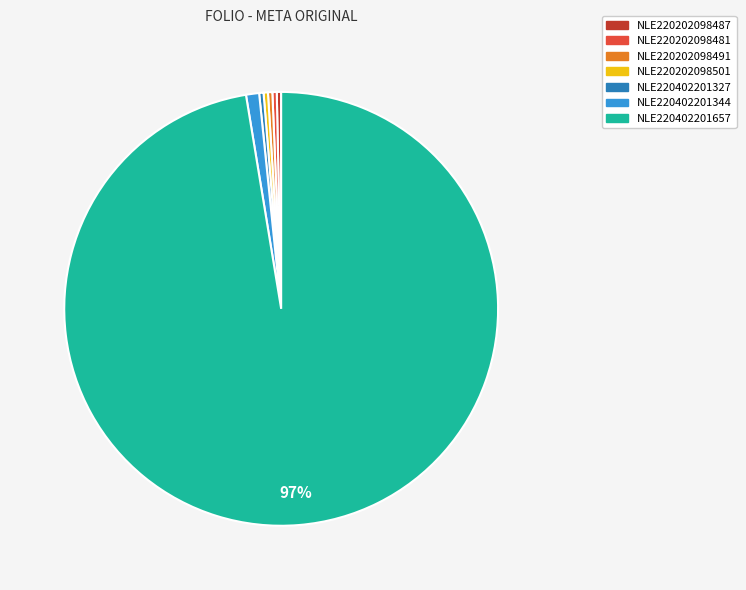

Combined, do NLE220402201657 and NLE220202098501 account for over 50%?

Yes